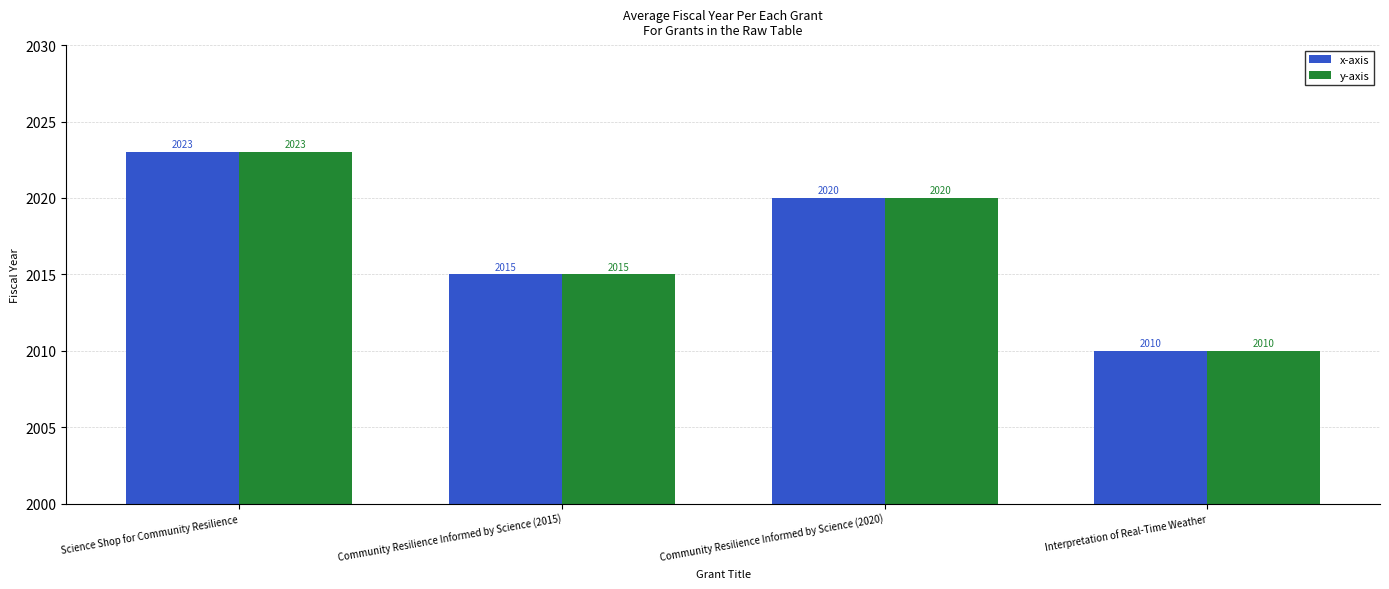

What is the average value of the y-axis series?

2017